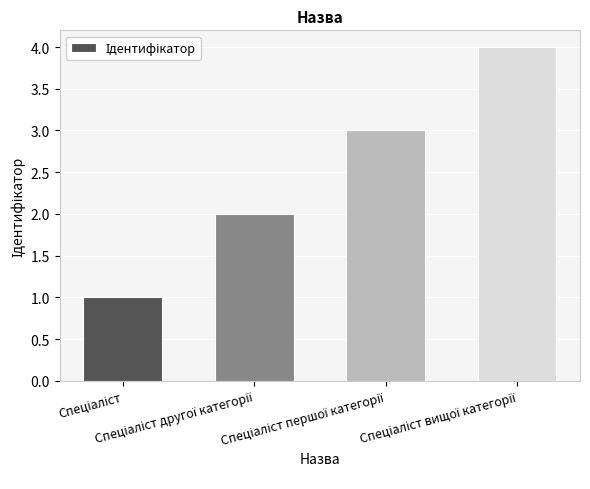

What is the difference between the maximum and minimum values?

3